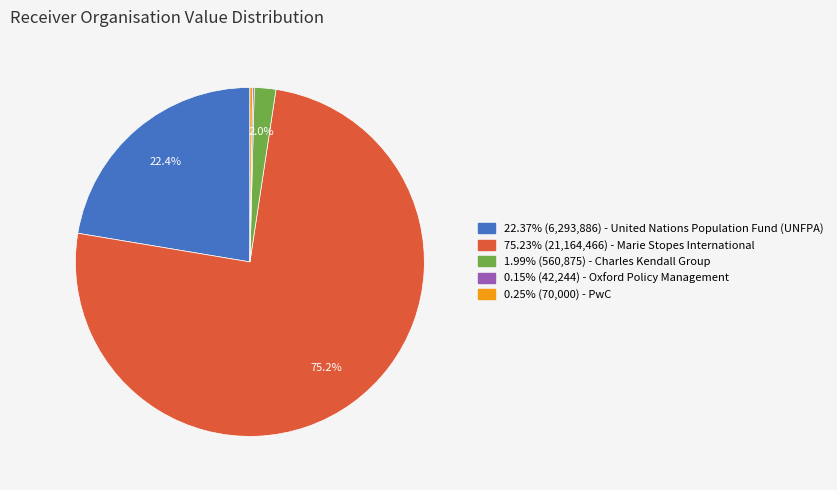

Does any single category account for the majority?

Yes